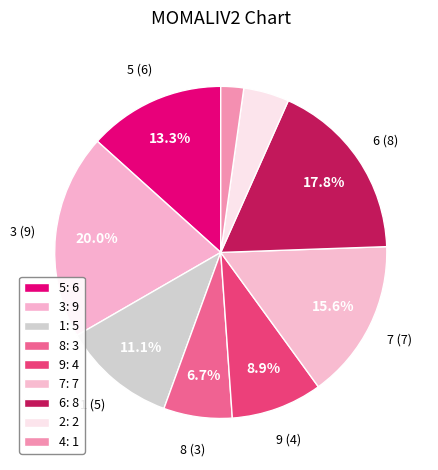

To the nearest percent, what percentage of the pie is 5?

13%